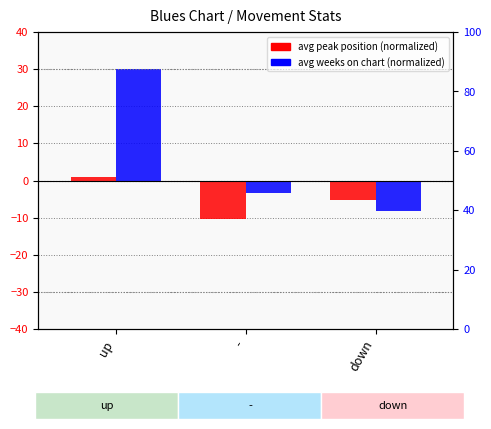

Does the chart contain any negative values?

Yes